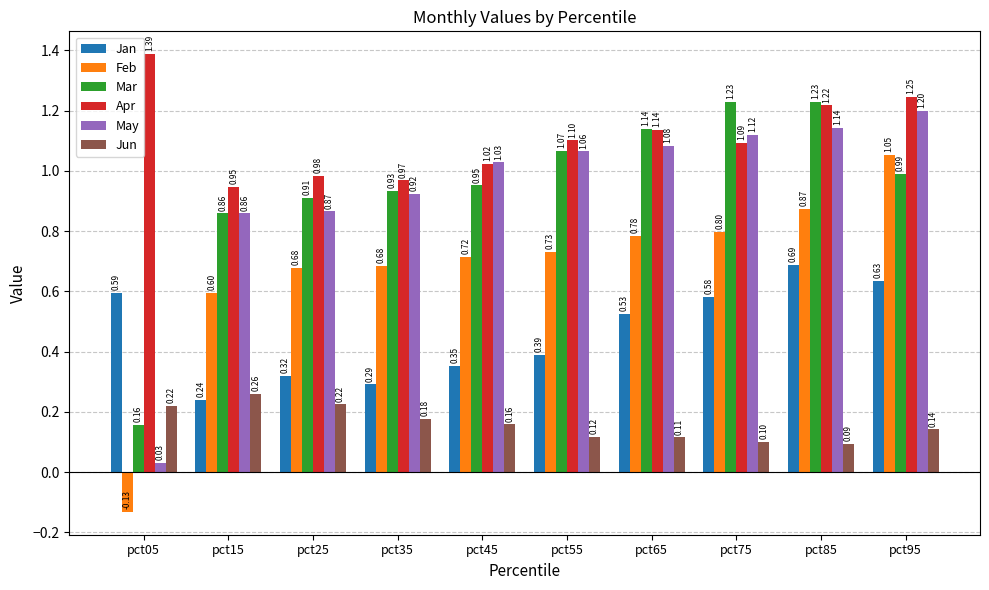

Which category has the lowest value in the Jan series?

pct15